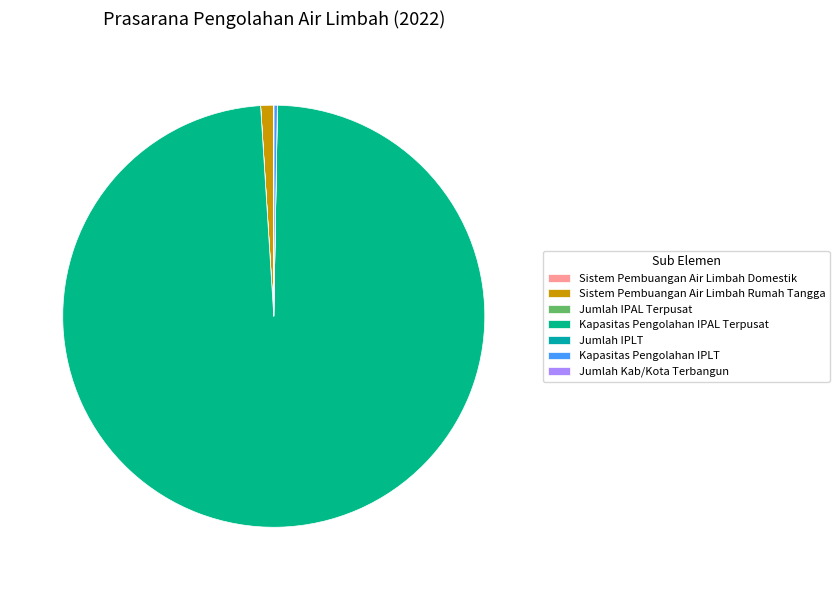

What percentage is the Sistem Pembuangan Air Limbah Rumah Tangga slice, to the nearest percent?

1%